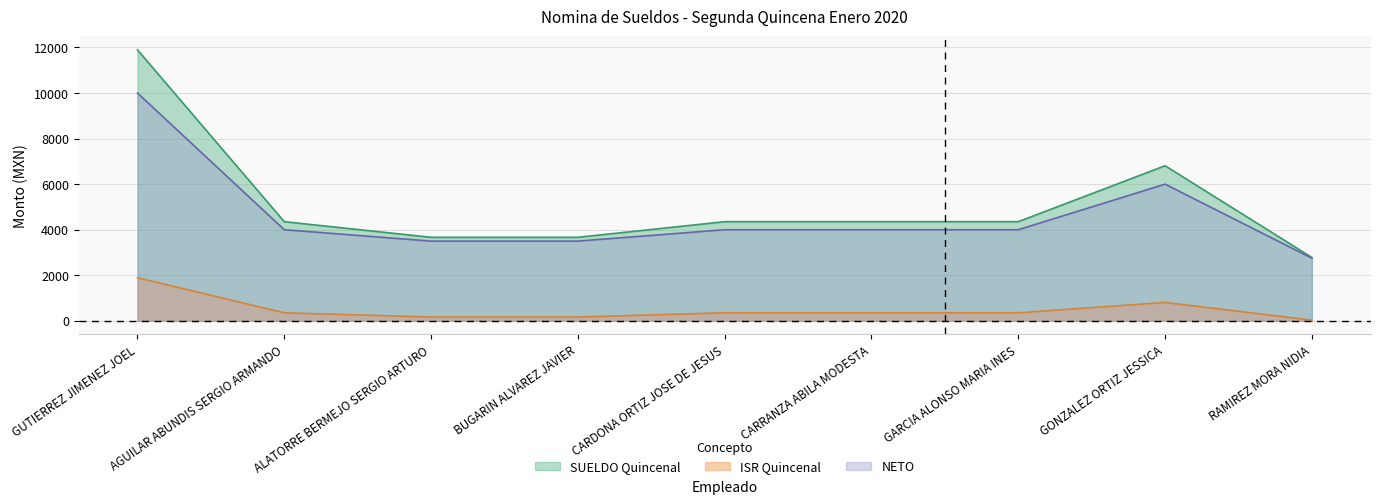

What is the sum of all ISR Quincenal values?

4478.3